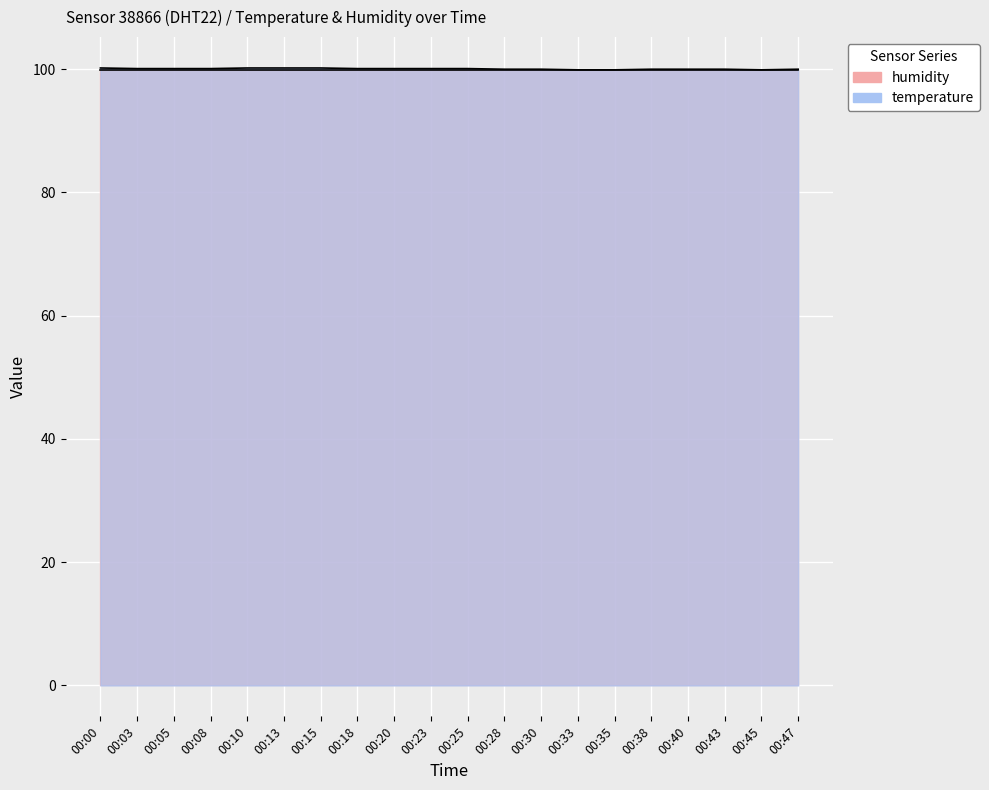

List the labels in order of value, largest first.

00:00, 00:10, 00:13, 00:15, 00:03, 00:05, 00:08, 00:18, 00:20, 00:23, 00:25, 00:28, 00:30, 00:38, 00:40, 00:43, 00:47, 00:33, 00:35, 00:45